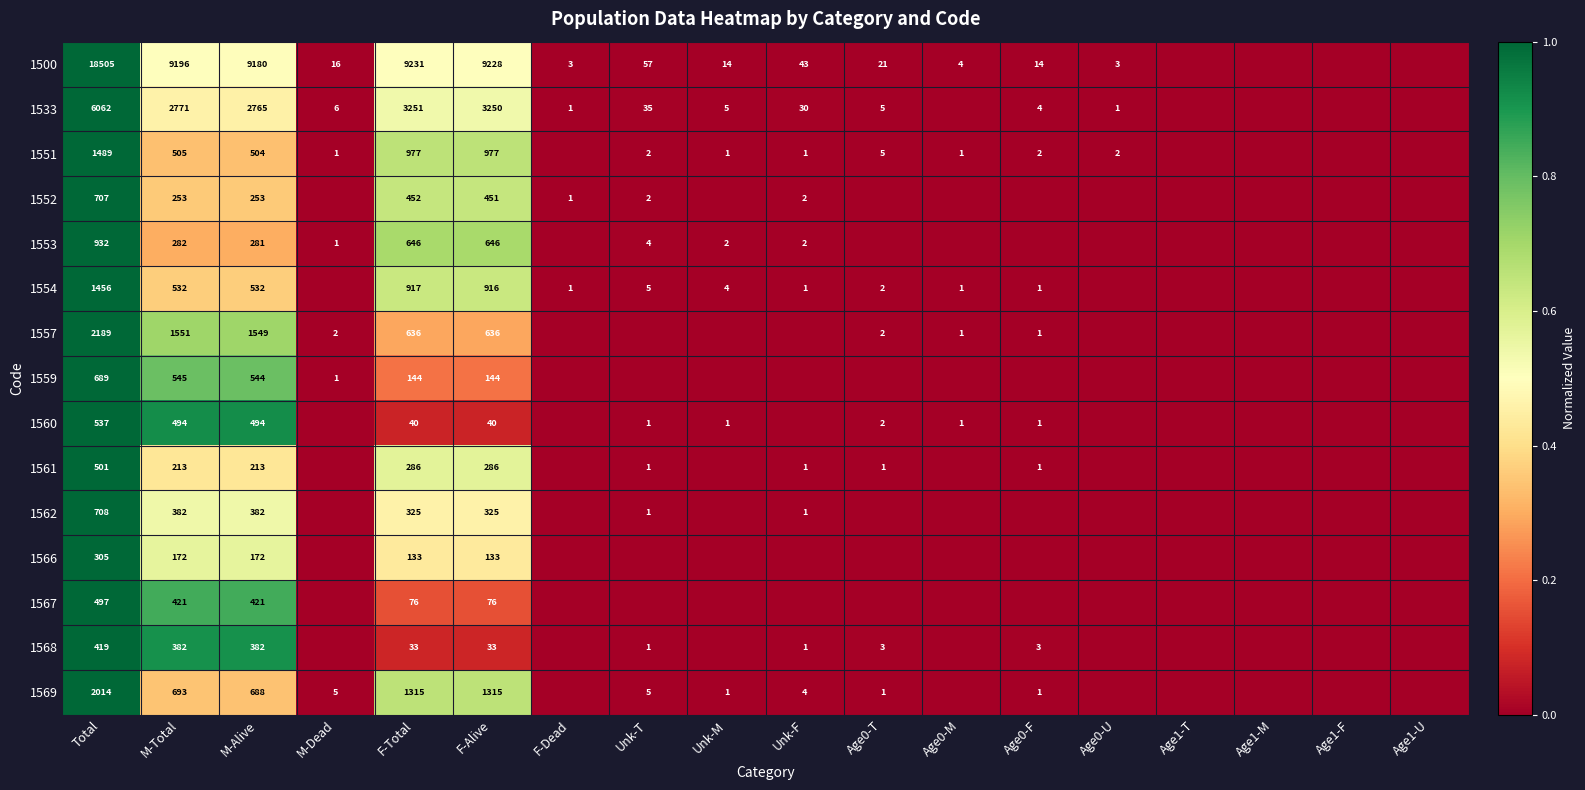

At which category is the sum across all series the highest?

Total